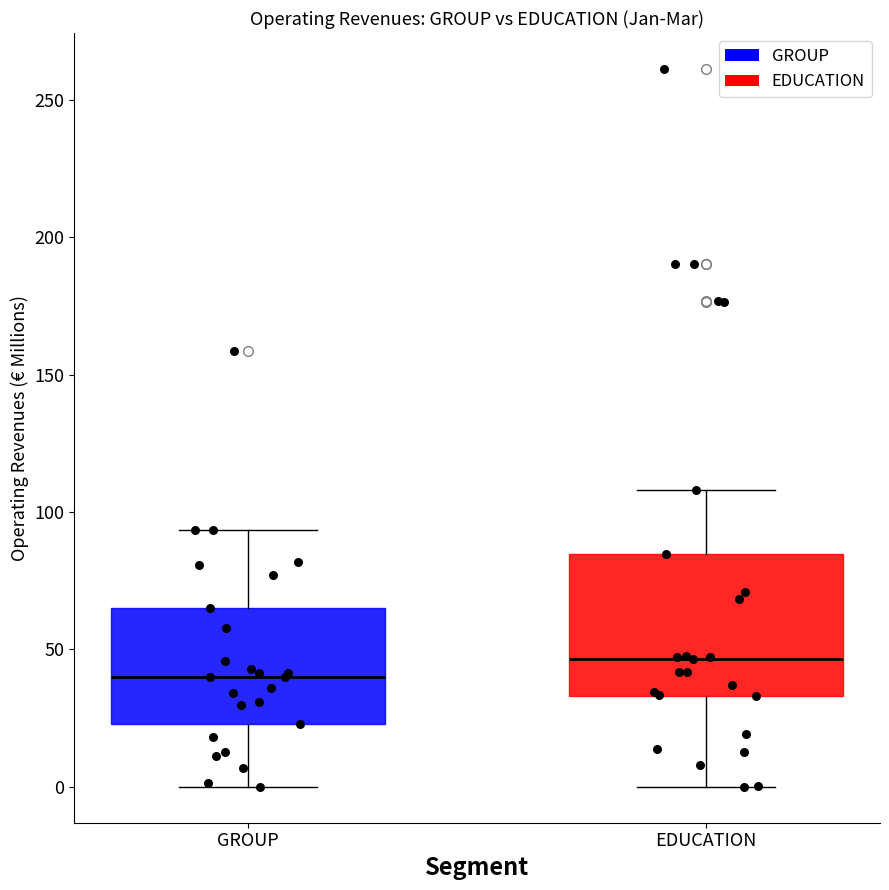

Where is the lower edge of the box for EDUCATION on the y-axis? The values are not printed on the chart, so give them approximately, as read against the axis.

35